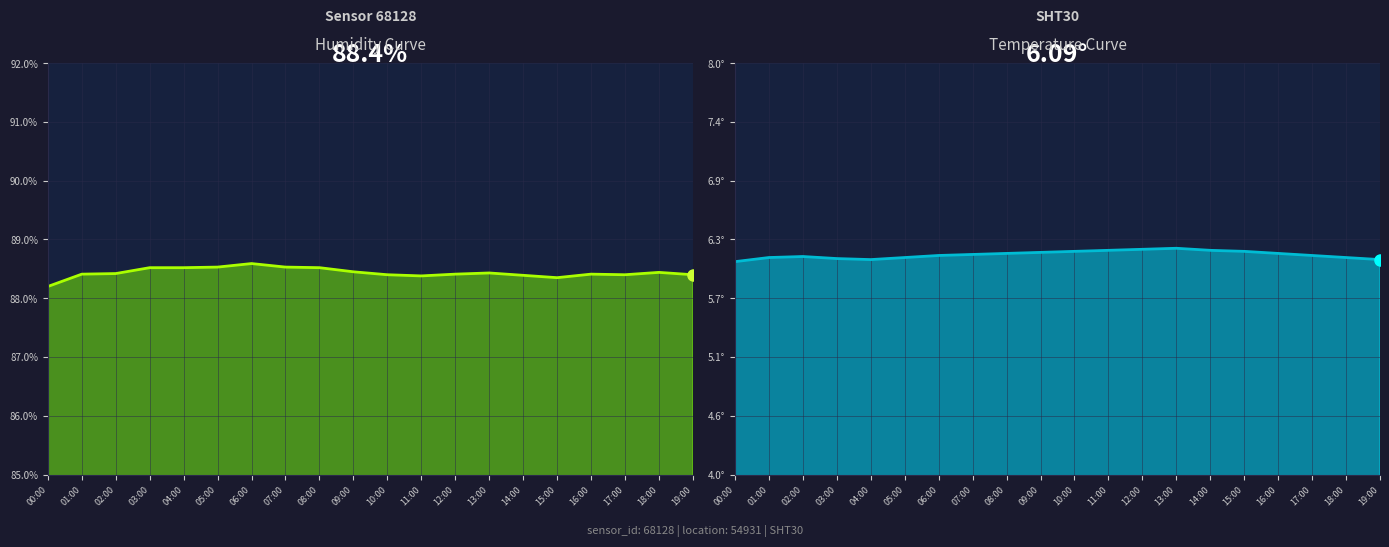

List the series in order of their overall mean, lowest first.

temperature, humidity